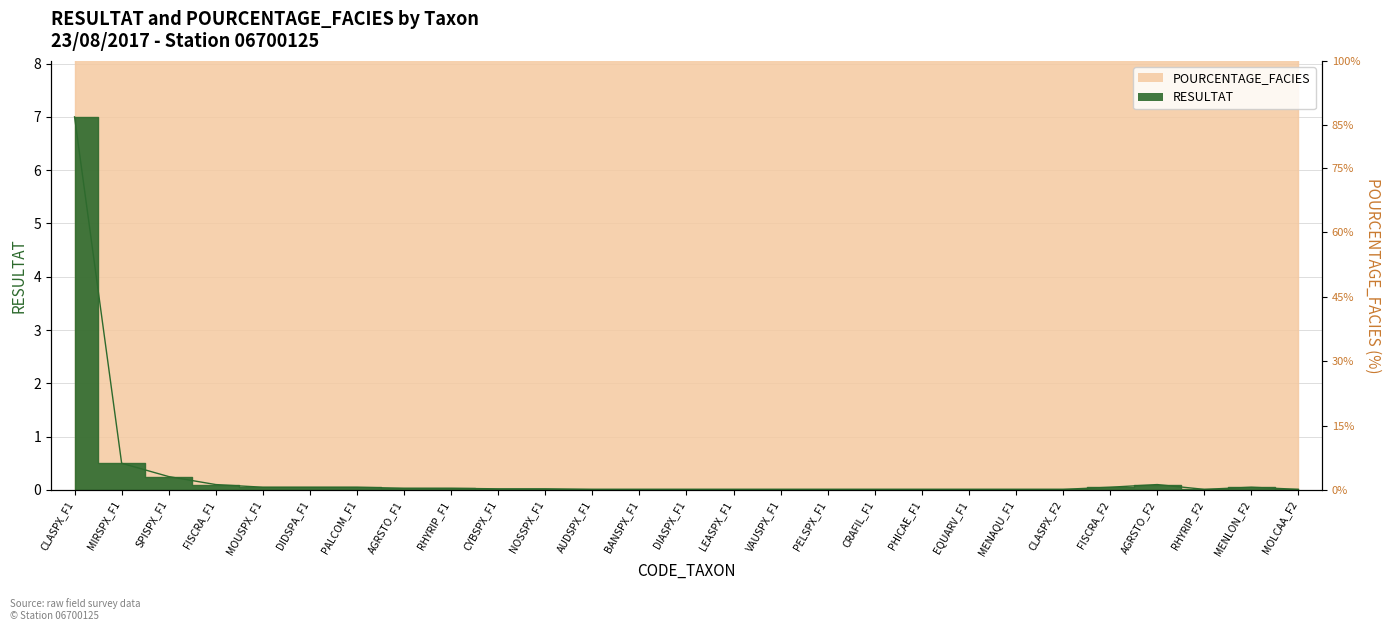

What position from the left is MOLCAA_F2?

27